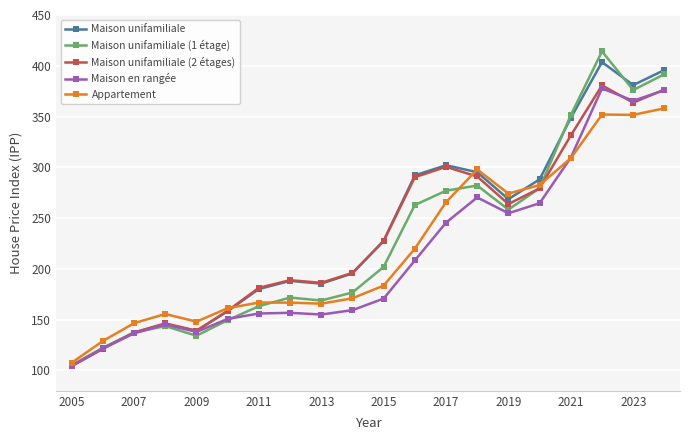

What is the value of the Appartement point at the 8th from the left?

166.8